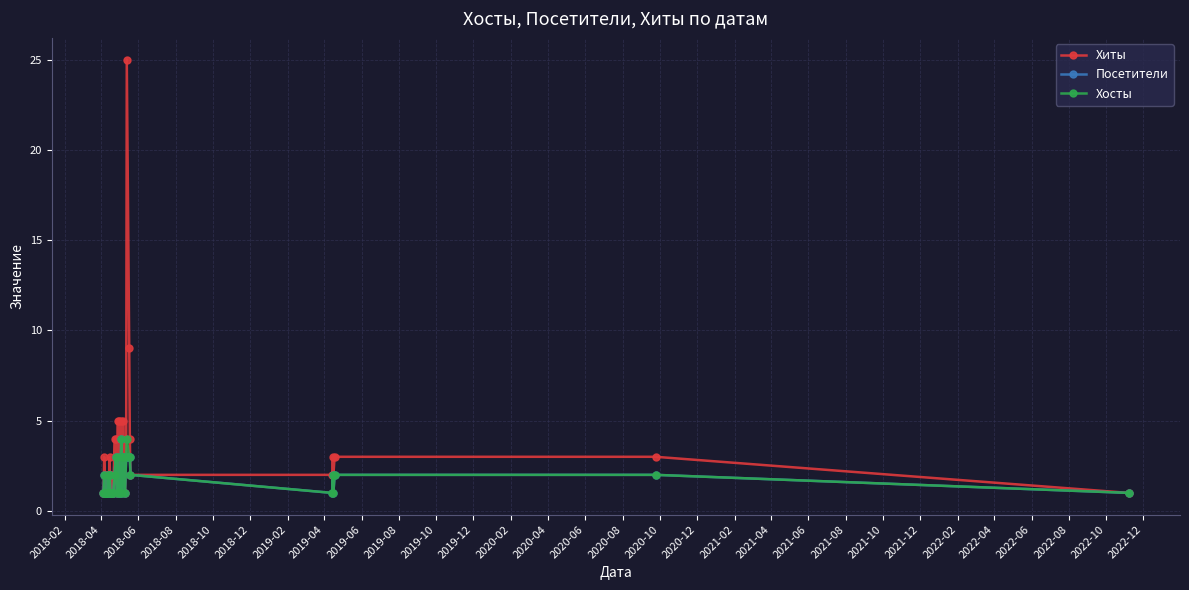

What are all the series names shown in the legend?

Хиты, Посетители, Хосты